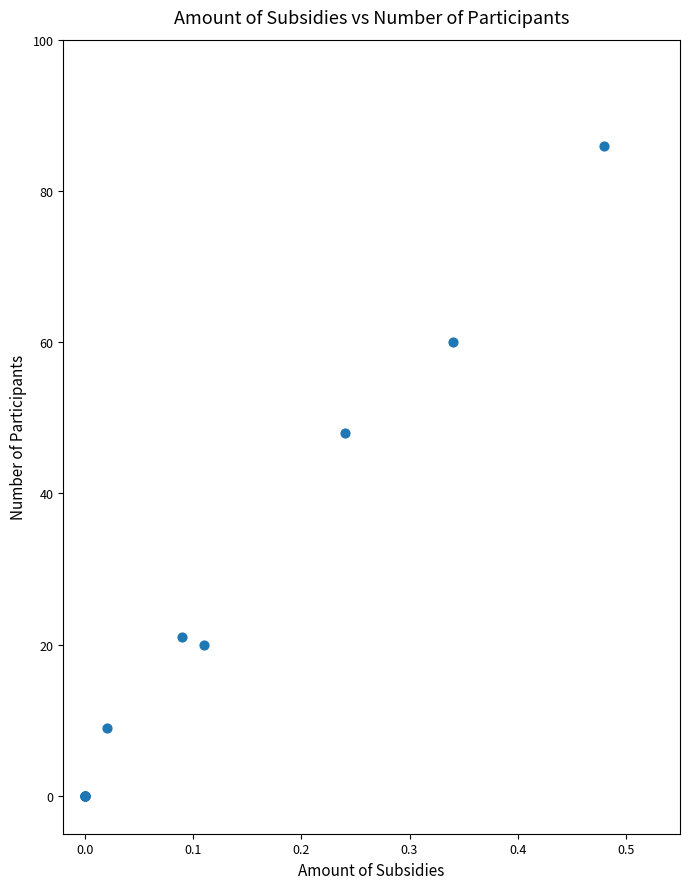

What Y value in the scatter plot is closest to 43?

48